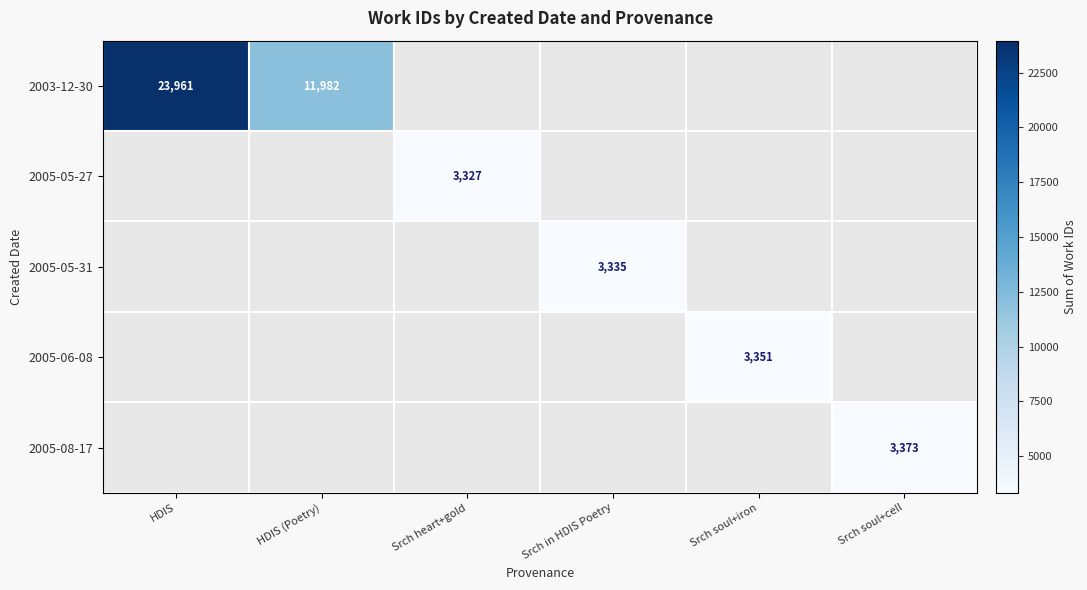

True or false: 2003-12-30 has a value of 2409 at HDIS (Poetry).

False